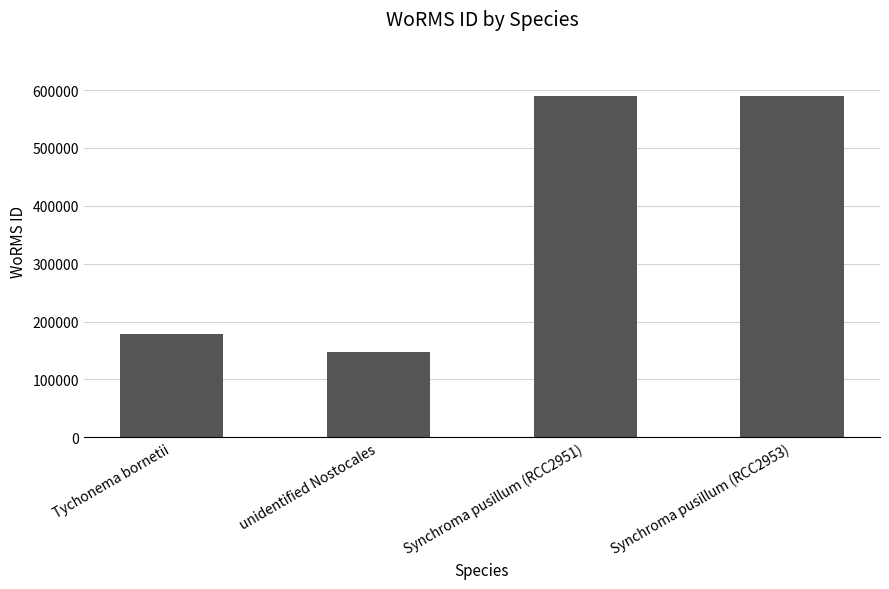

What is the difference between the maximum and minimum values?

443885